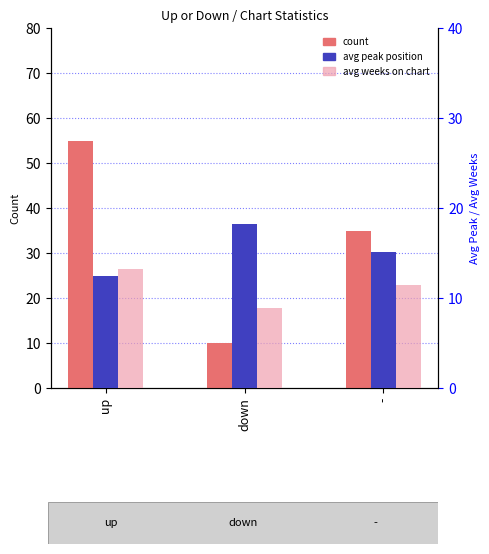

Rank the series by their maximum value, from highest to lowest.

count, avg peak position, avg weeks on chart